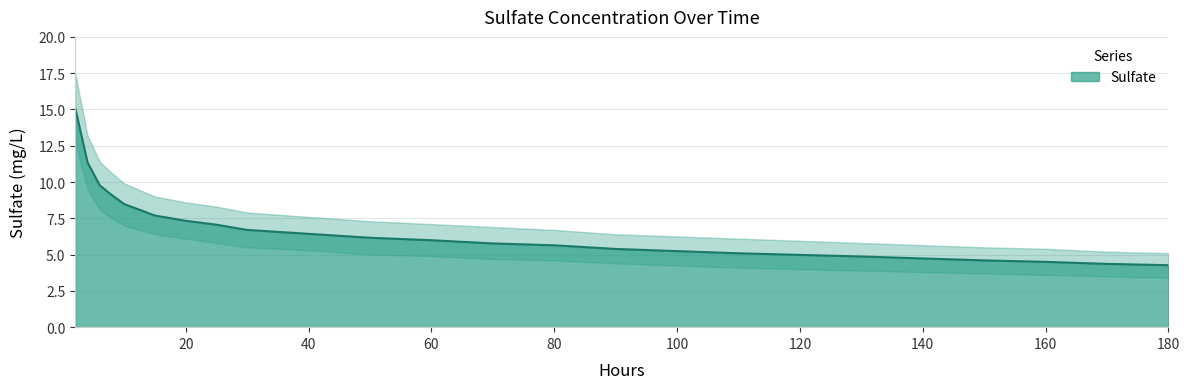

True or false: Sulfate_upper and Sulfate intersect in this chart.

False